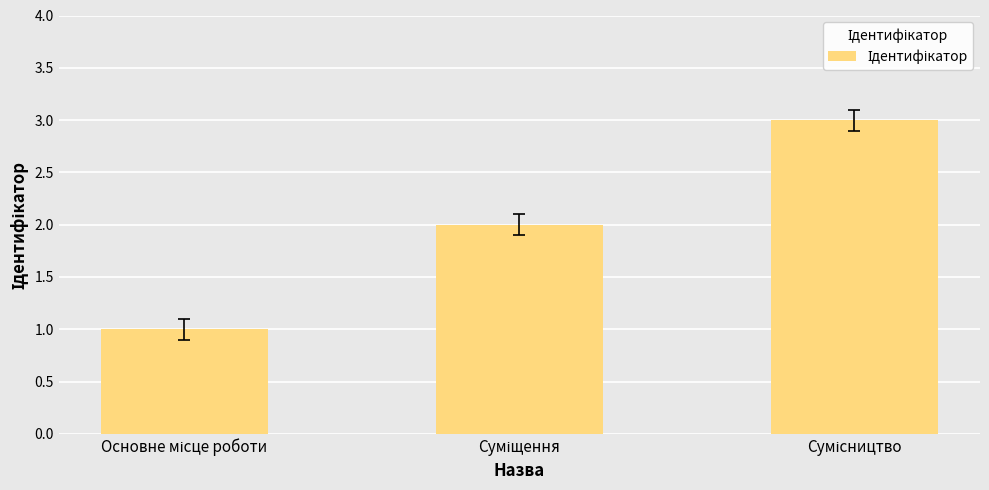

How many distinct data groups are displayed?

1